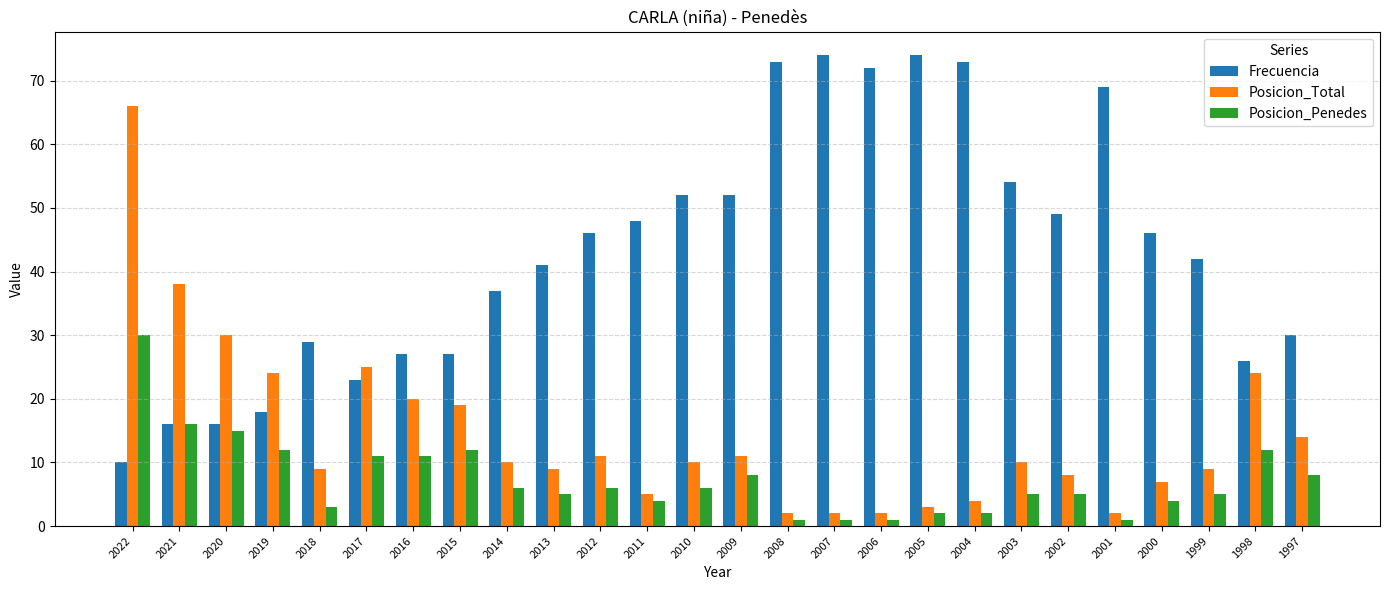

List the series in order of their overall mean, lowest first.

Posicion_Penedes, Posicion_Total, Frecuencia